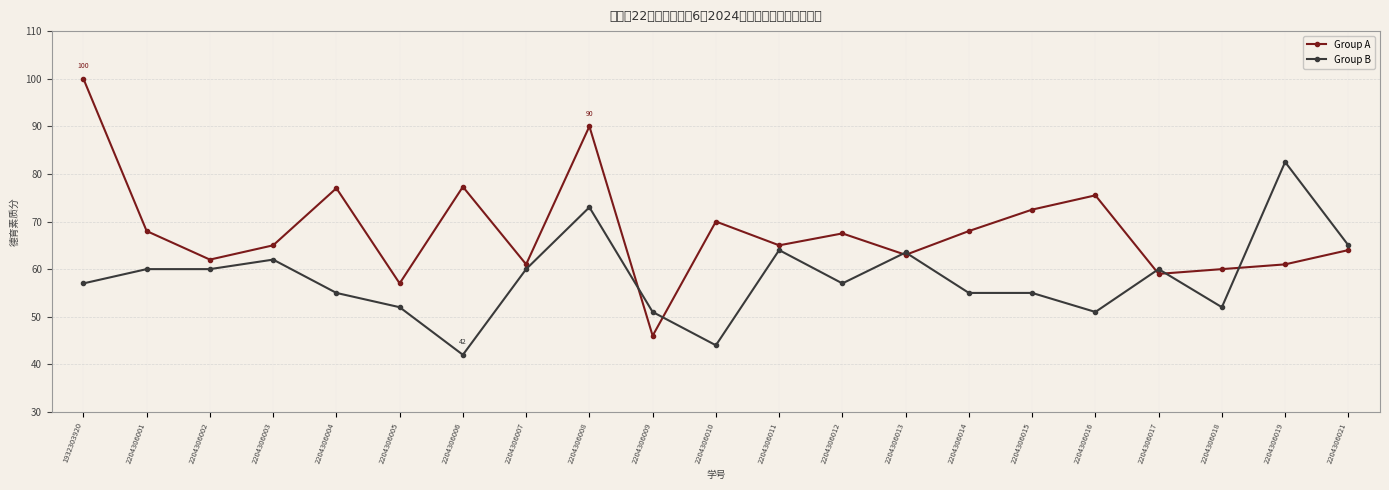

What is the value of the Group B point at the 12th from the left?

64.0